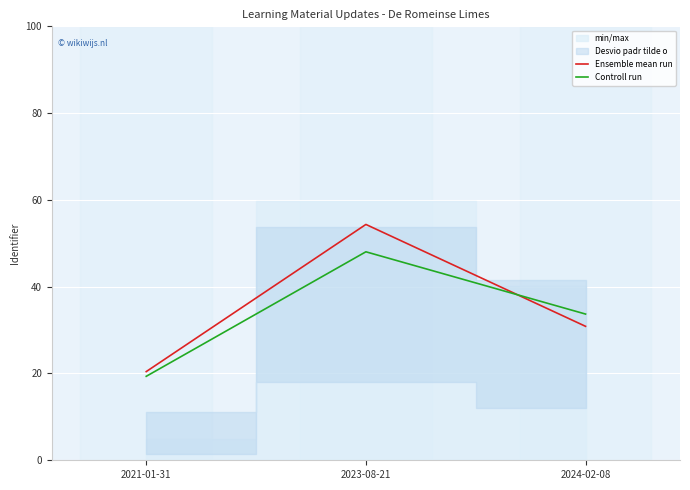

List the series in order of their peak value, lowest first.

Controll run, Ensemble mean run